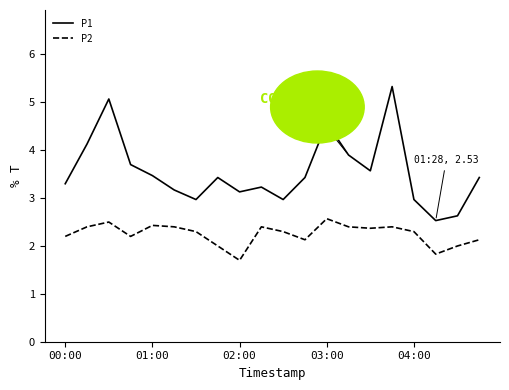

How many interior local peaks does the P1 series have?

5